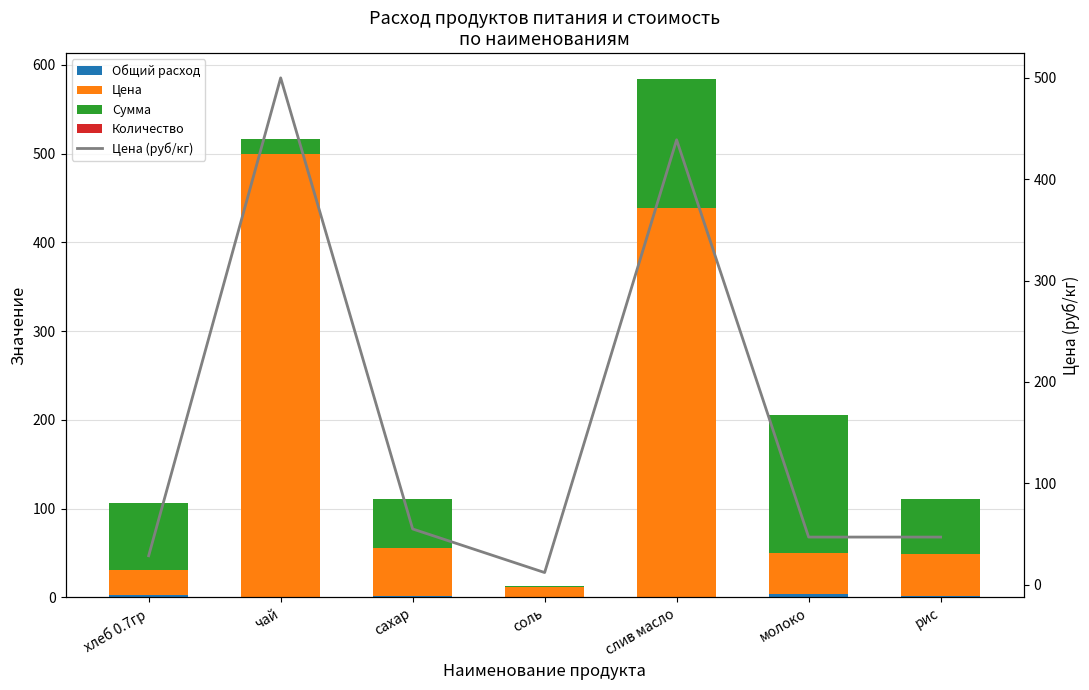

What is the label of the 7th bar from the left?

рис